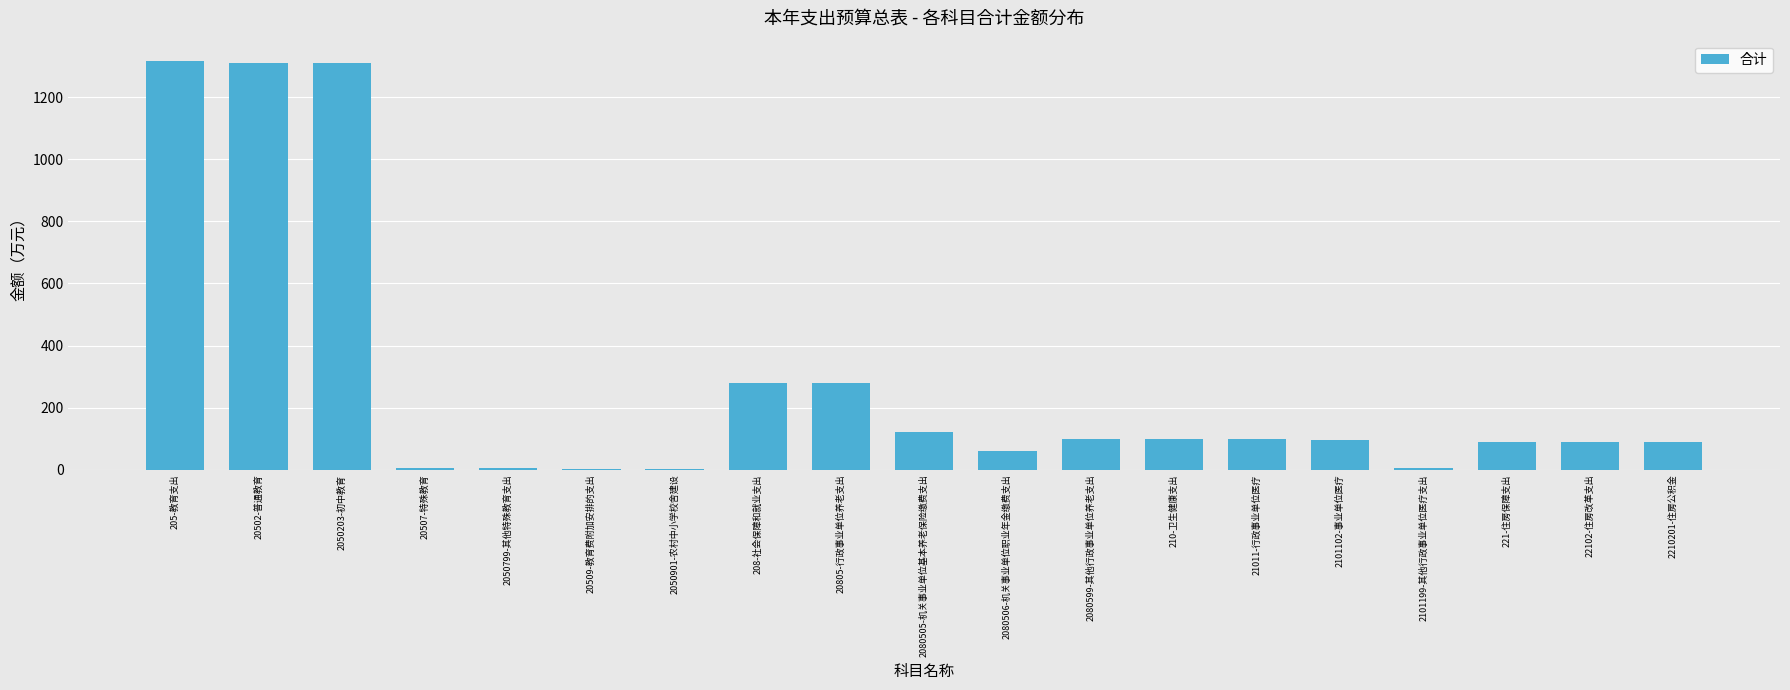

Approximately how many times larger is the value at 221-住房保障支出 compared to 2080505-机关事业单位基本养老保险缴费支出?

0.7